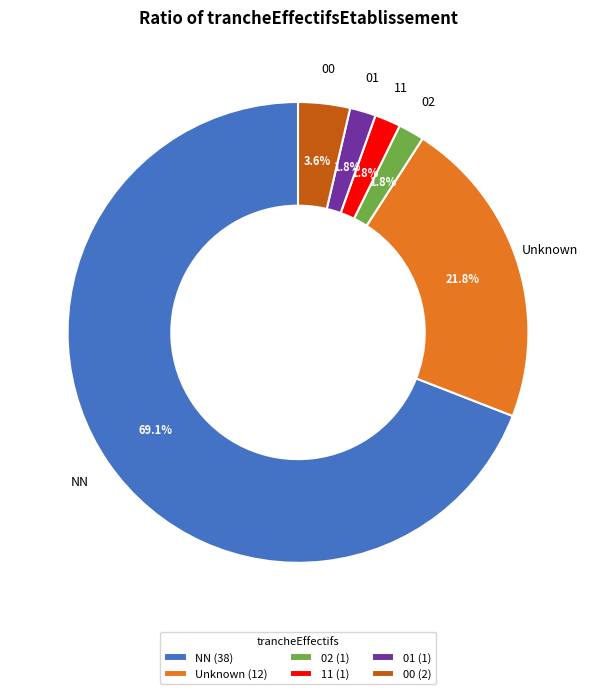

Which category has the biggest portion of the pie?

NN (38)